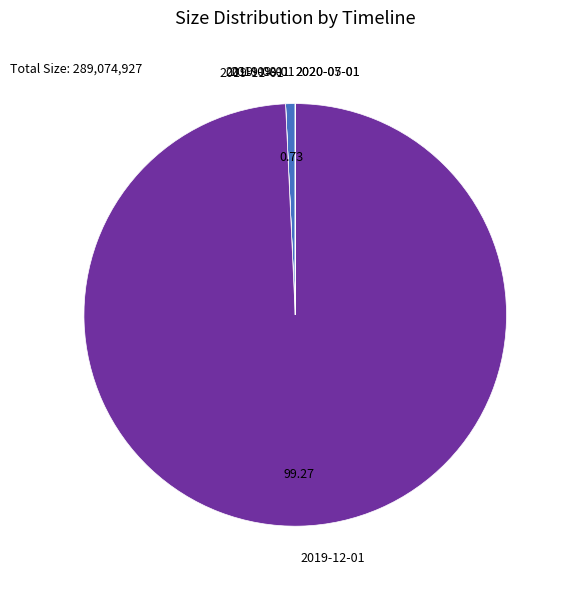

Which slice represents more than half of the pie?

2019-12-01